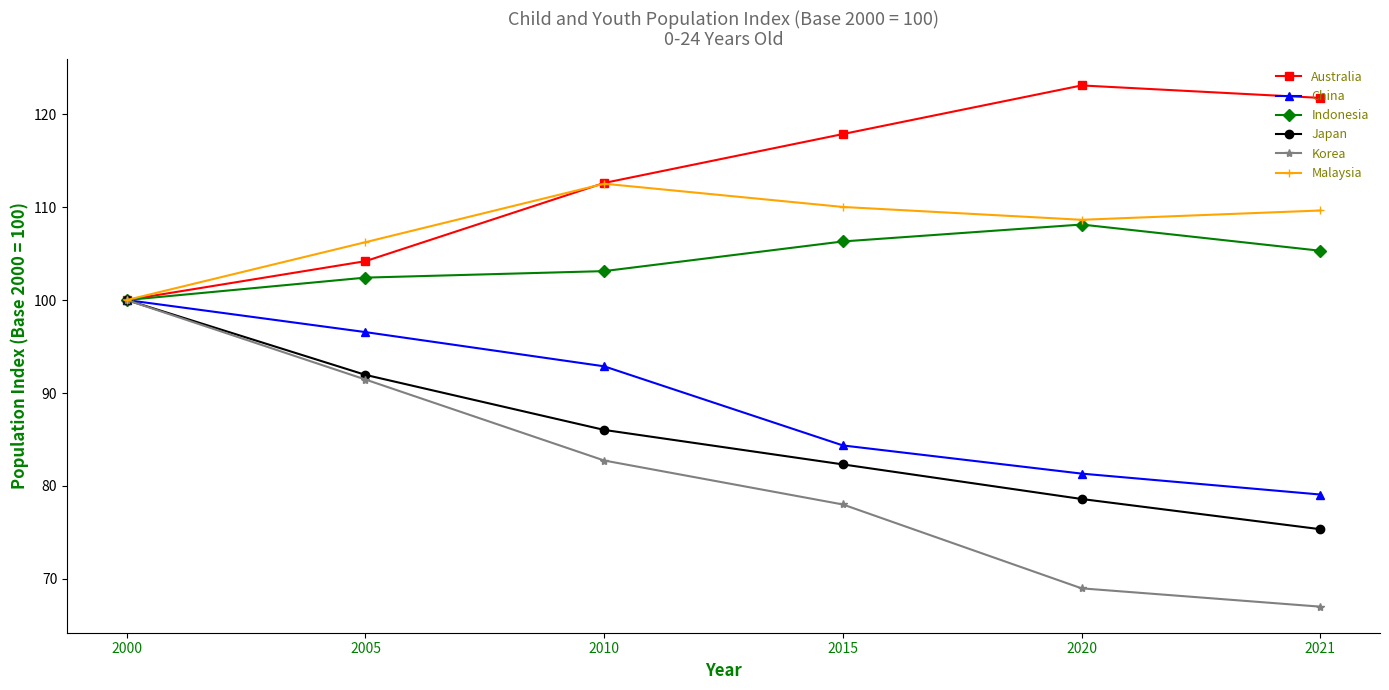

What is the approximate value of Australia at 2005?

104.2